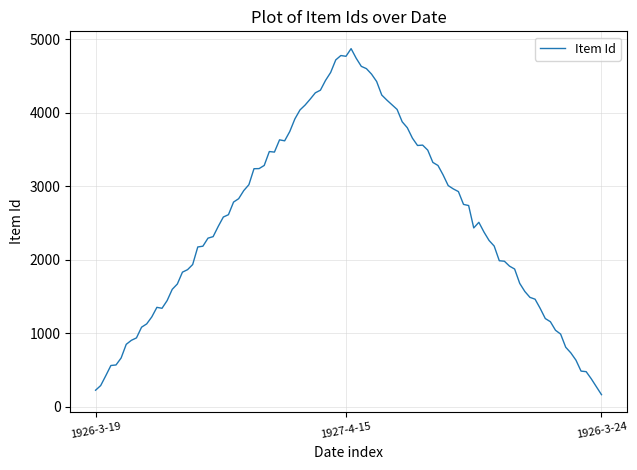

What is the smallest value displayed?

167.3